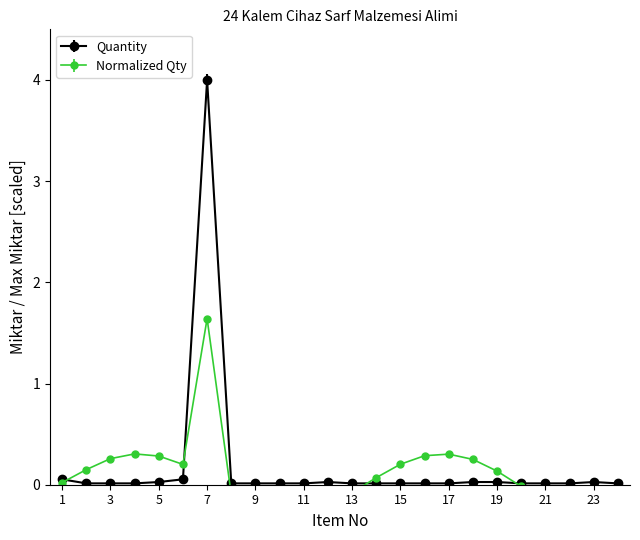

What is the average value?

0.2